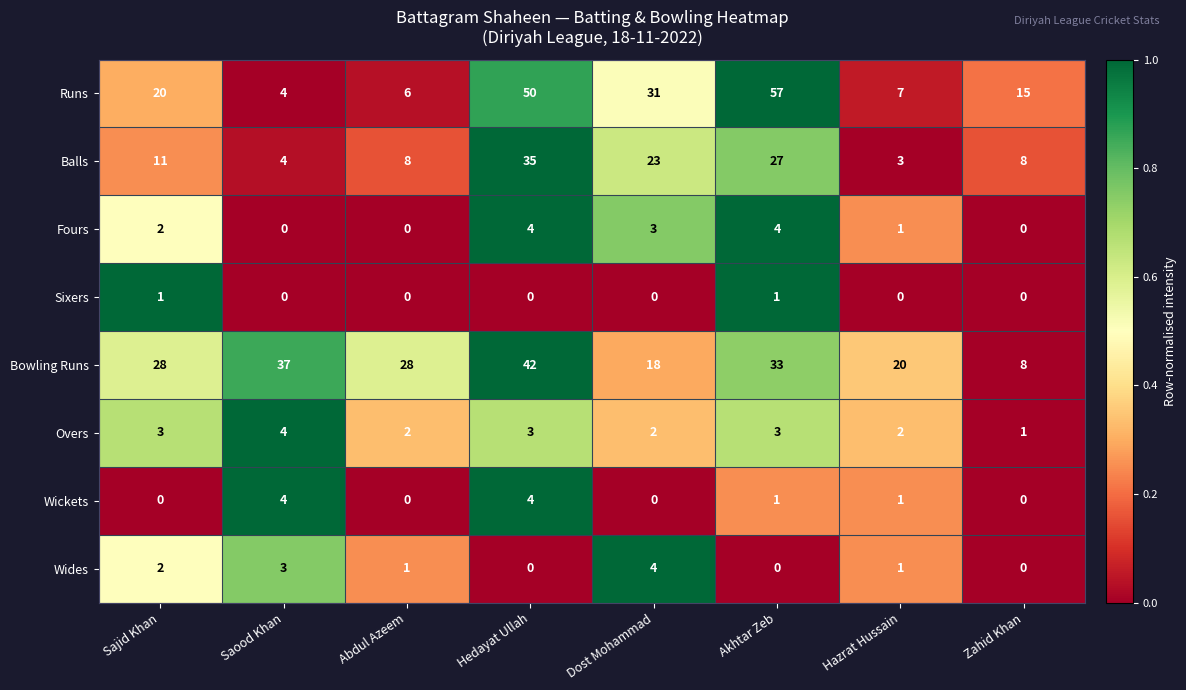

At which label does Wides reach its peak?

Dost Mohammad